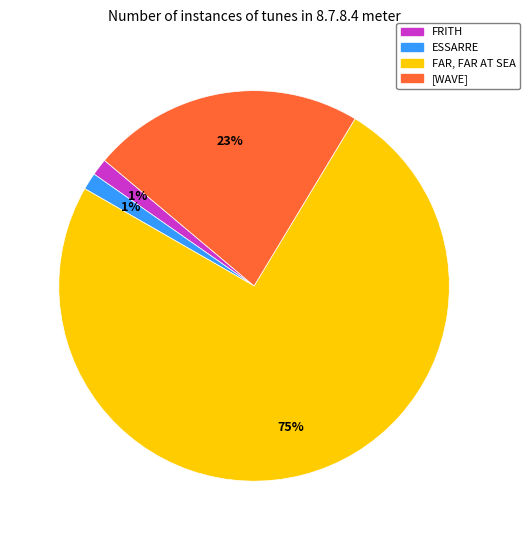

The FAR, FAR AT SEA slice represents 75% of the pie. True or false?

True